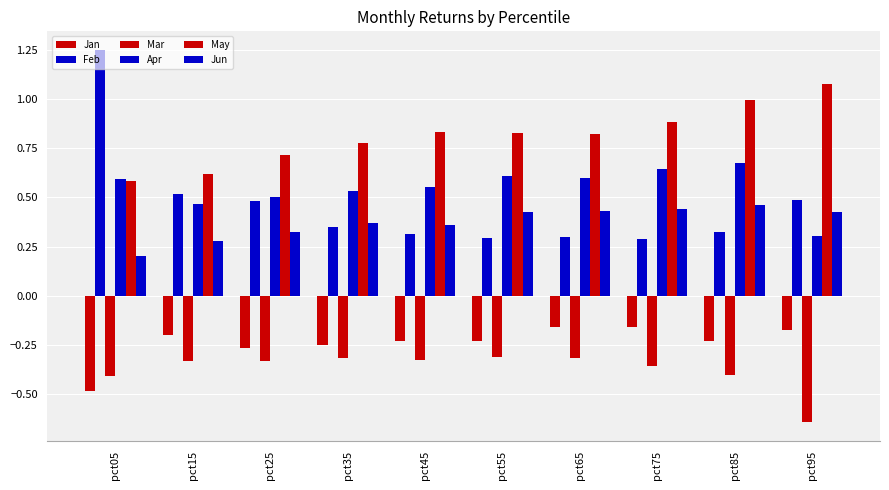

Between pct85 and pct15, which is larger?

pct15